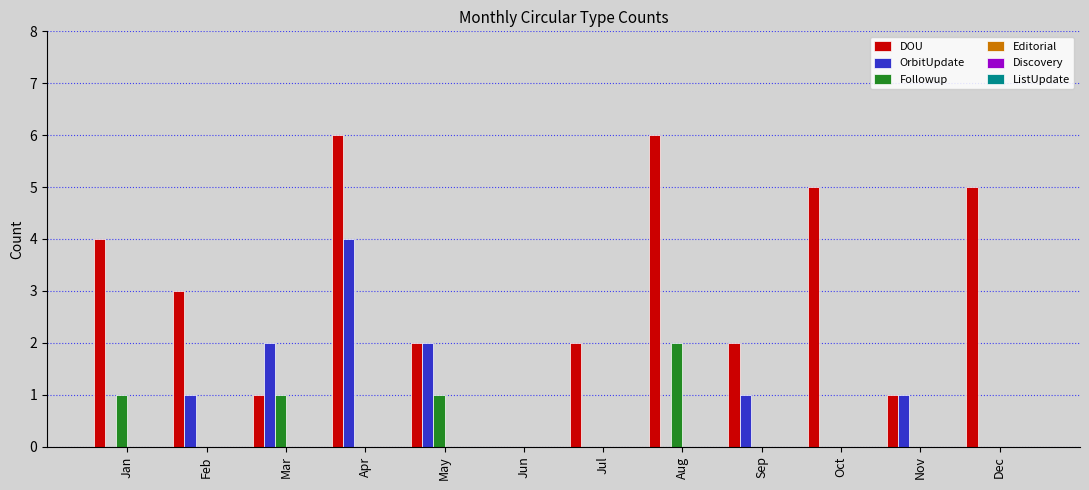

What is the maximum value for OrbitUpdate?

4